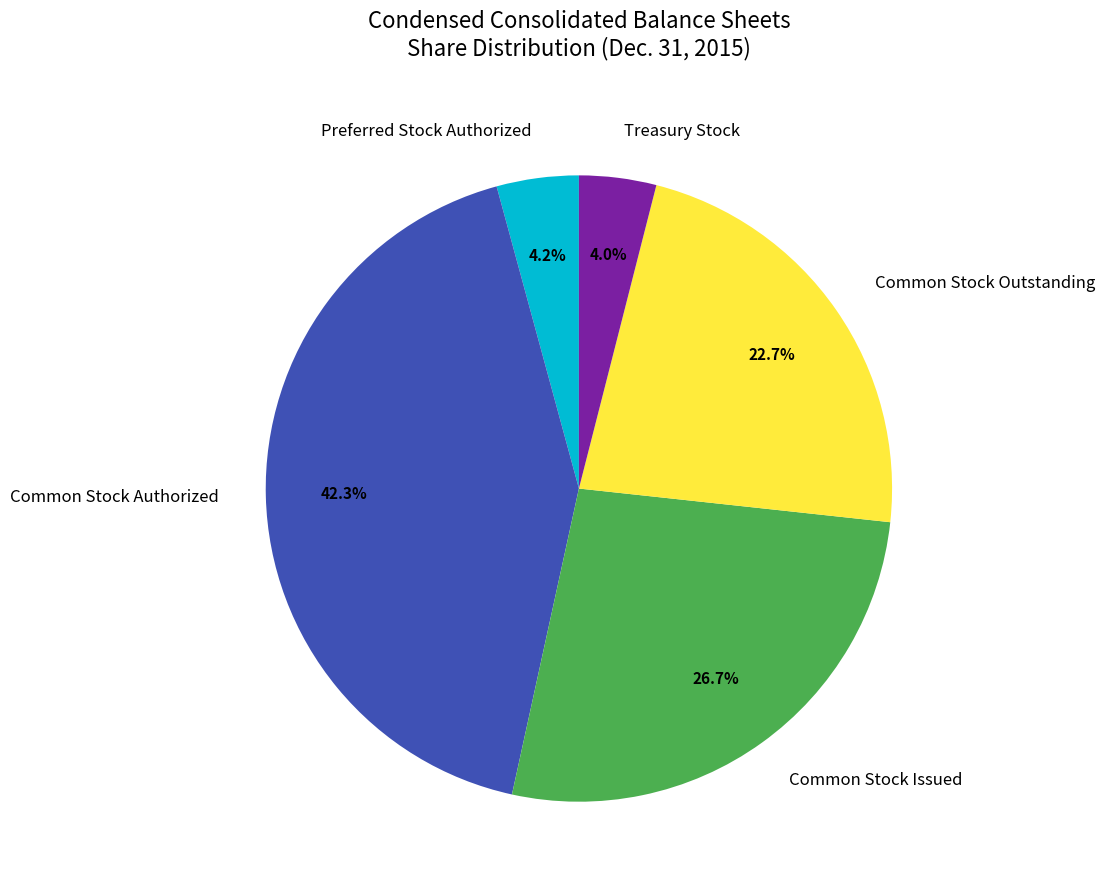

What percentage is the Common Stock Issued slice, to the nearest percent?

27%